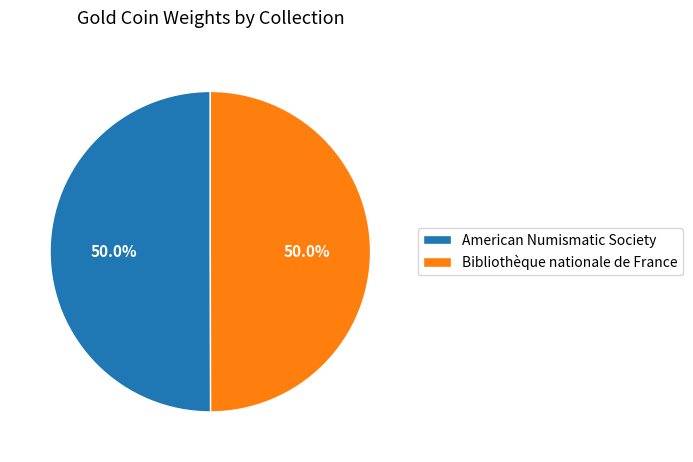

What is the ratio of the value at American Numismatic Society to the value at Bibliothèque nationale de France?

1.0